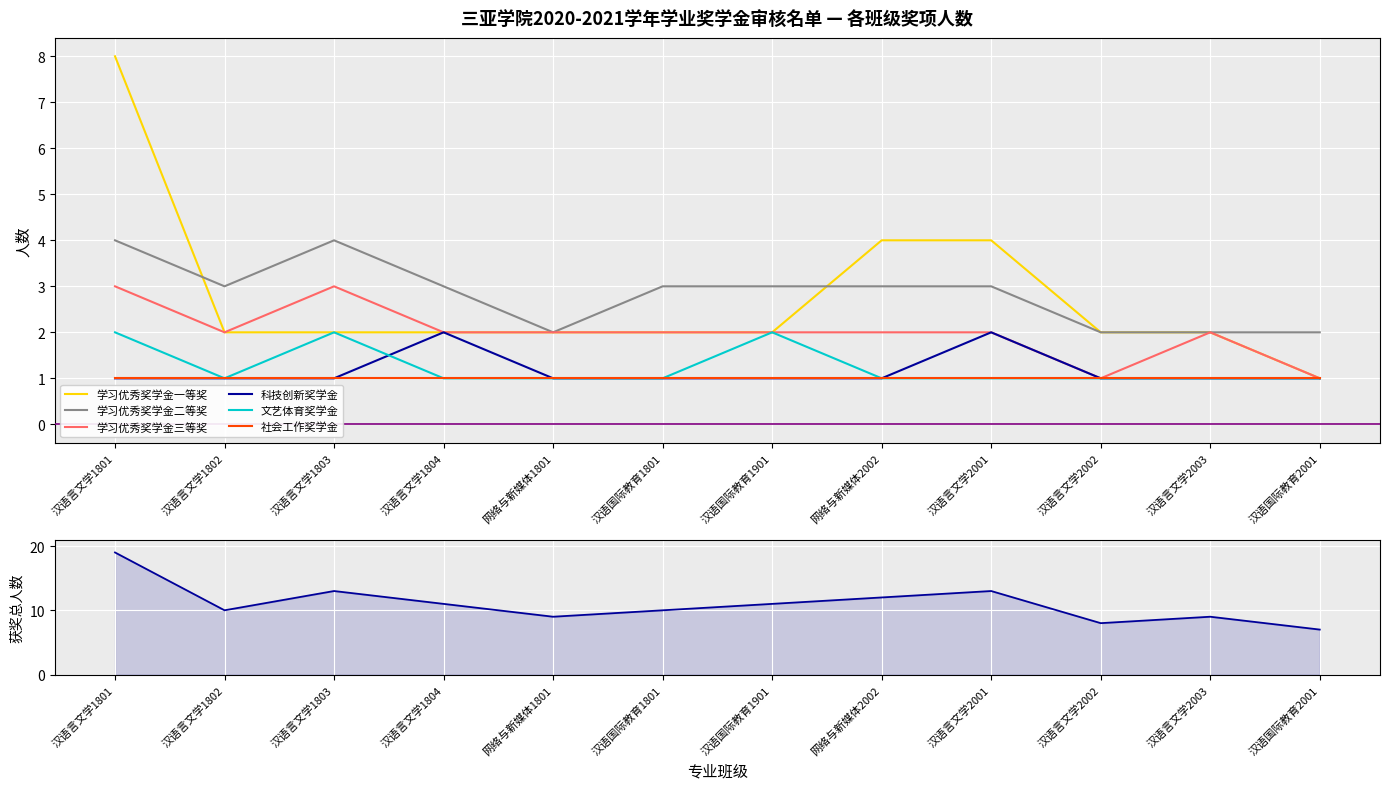

What is the difference between the highest and lowest values at 汉语国际教育1901?

2